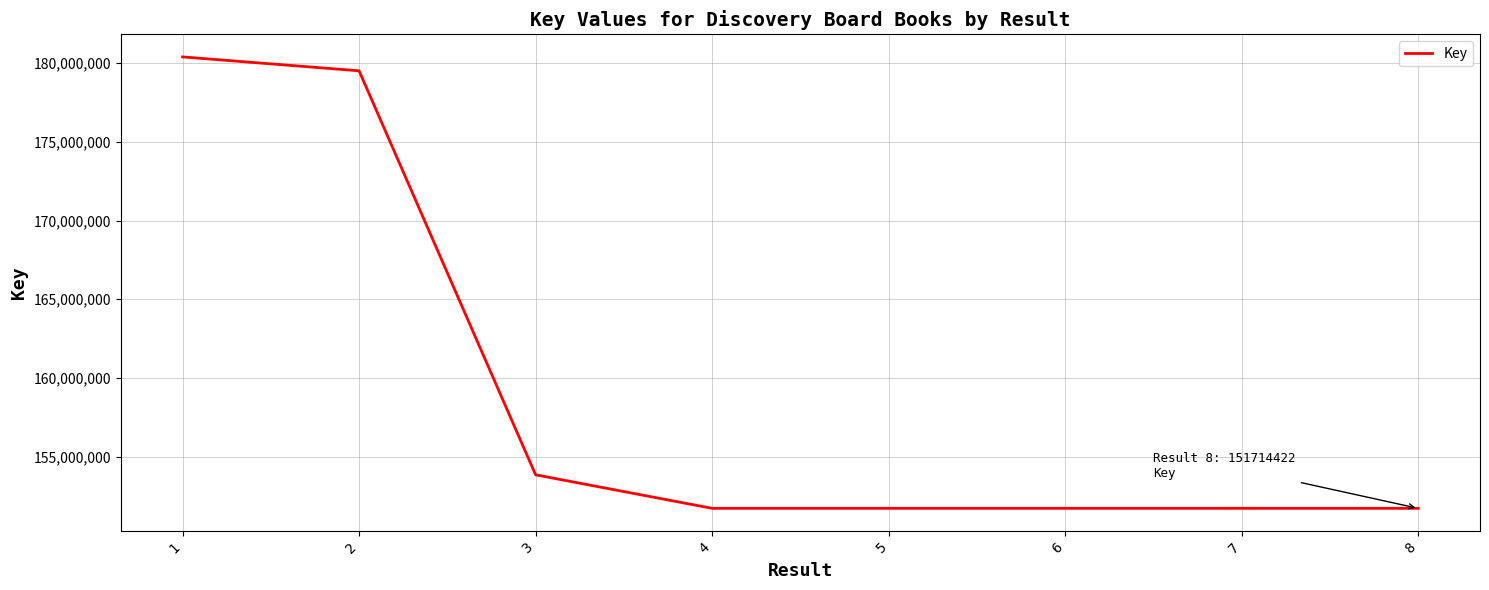

How many series are shown in this chart?

1